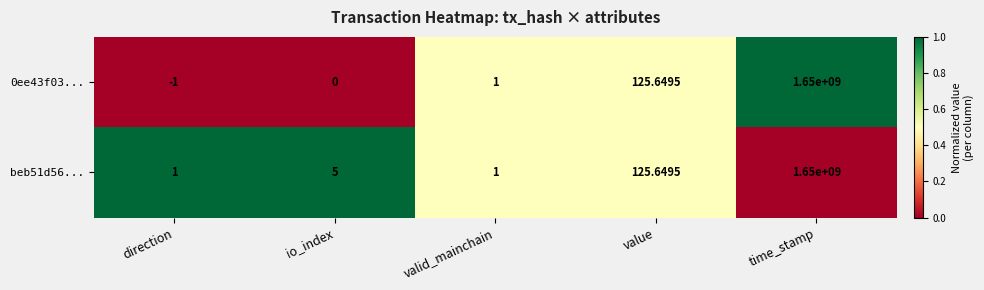

Which label corresponds to the largest value in the chart?

time_stamp